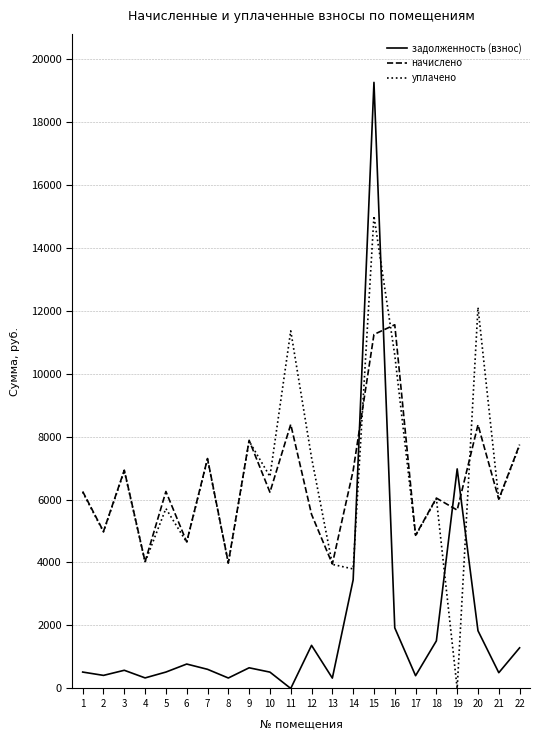

In начислено, how many points are lower than both neighbors (excluding endpoints)?

9